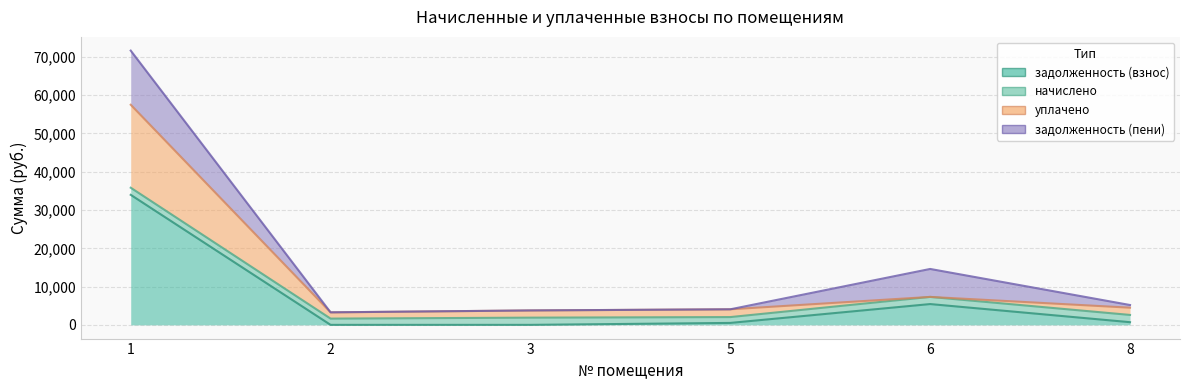

At which category is the sum across all series the highest?

1